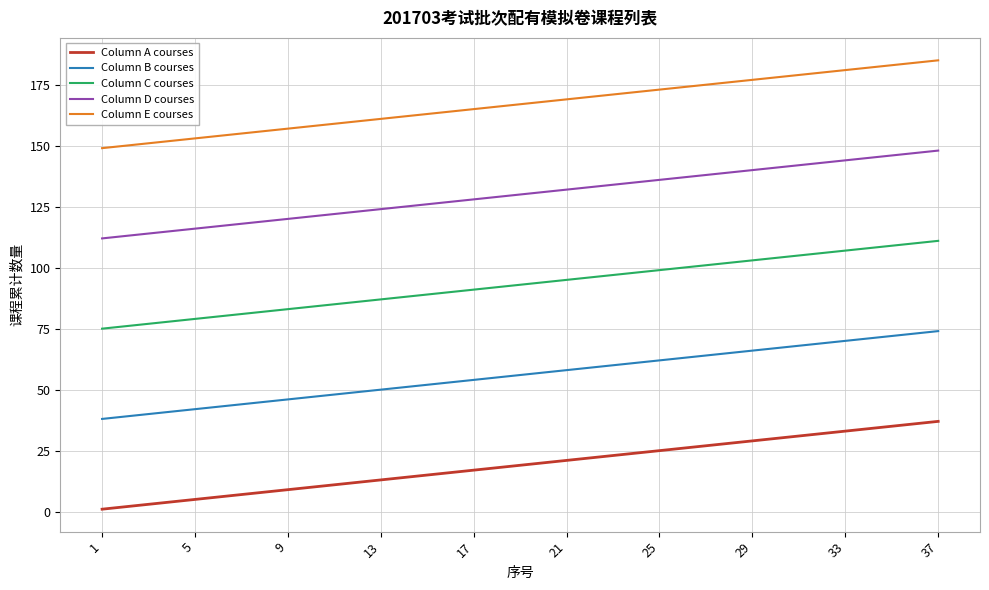

Rank the series by their average value, from highest to lowest.

Column E courses, Column D courses, Column C courses, Column B courses, Column A courses